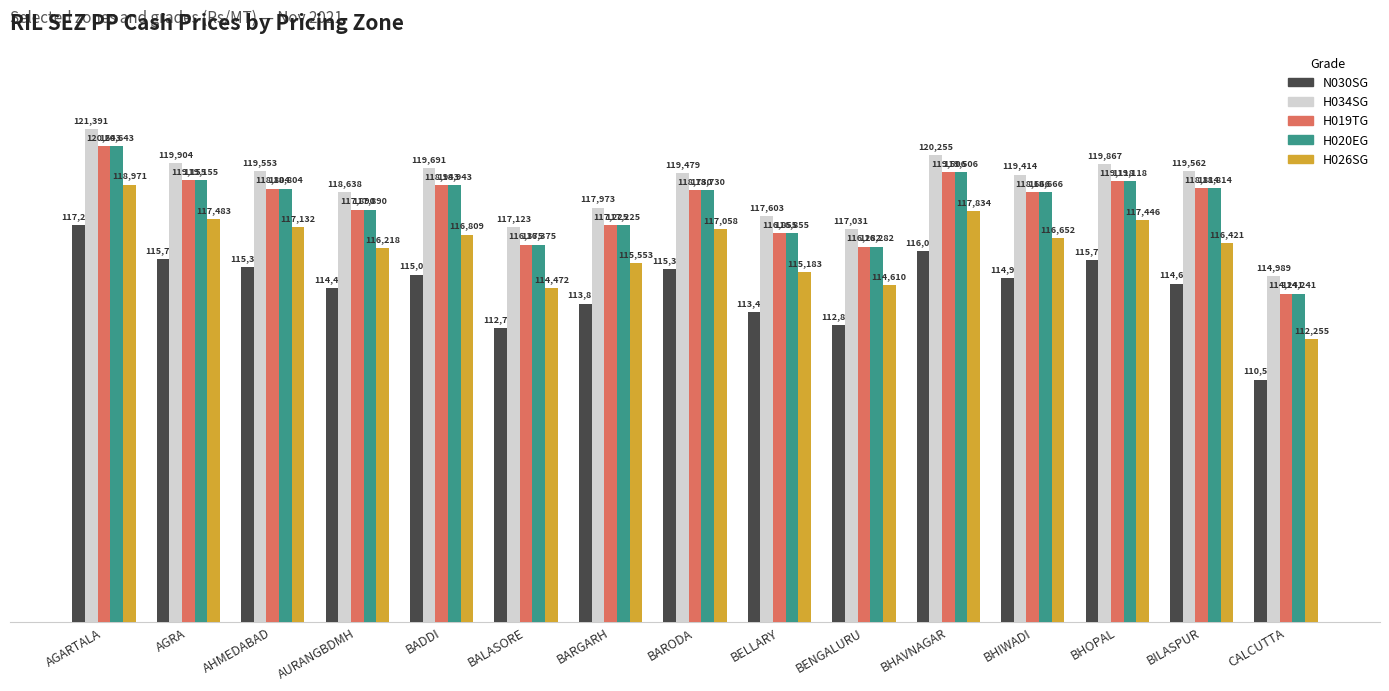

True or false: H020EG has a value of 68304 at BHIWADI.

False